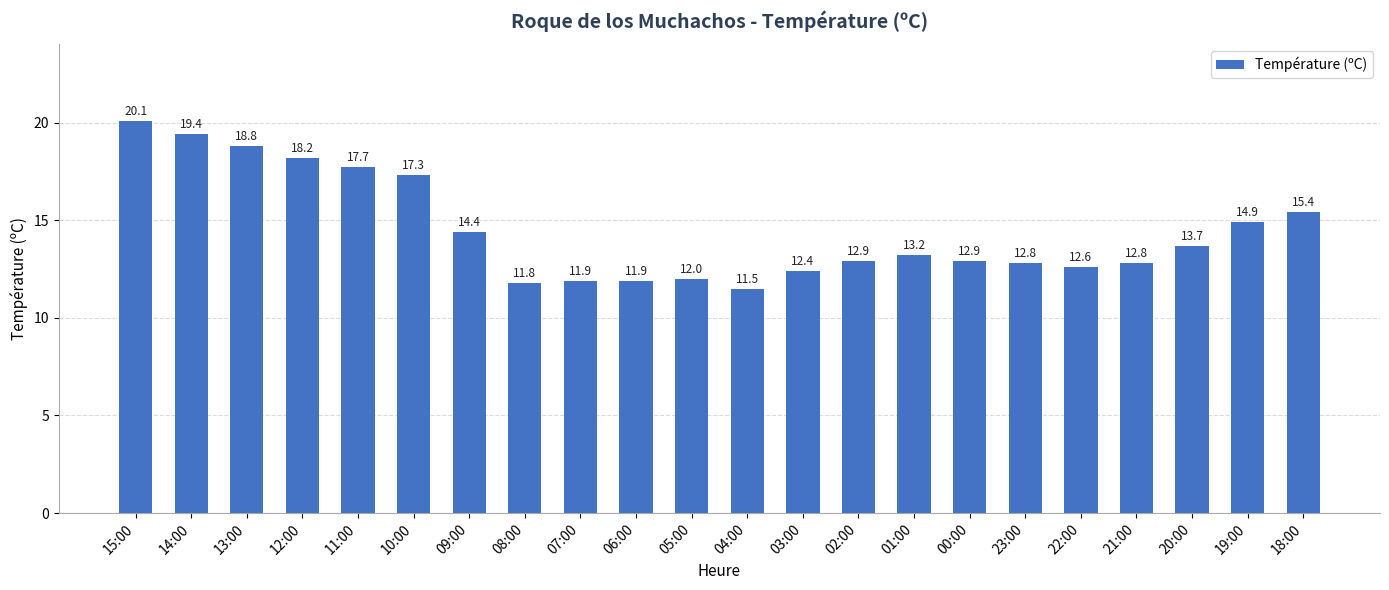

How many values are below 13?

11